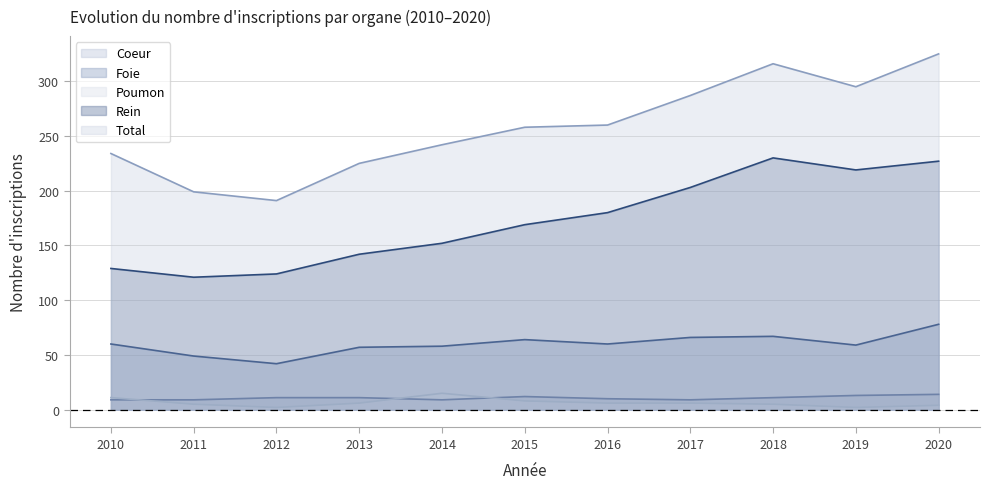

True or false: Coeur and Rein cross at least once.

False